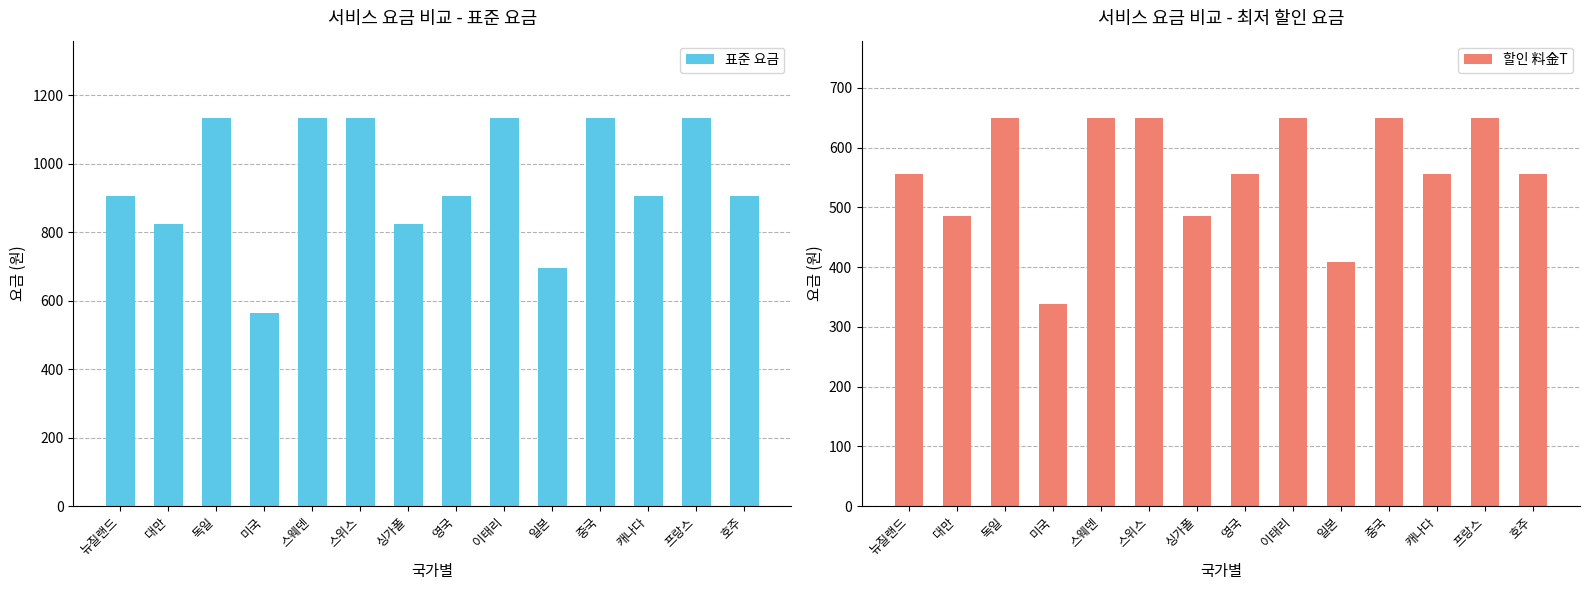

At how many categories does at least one series exceed 670?

13